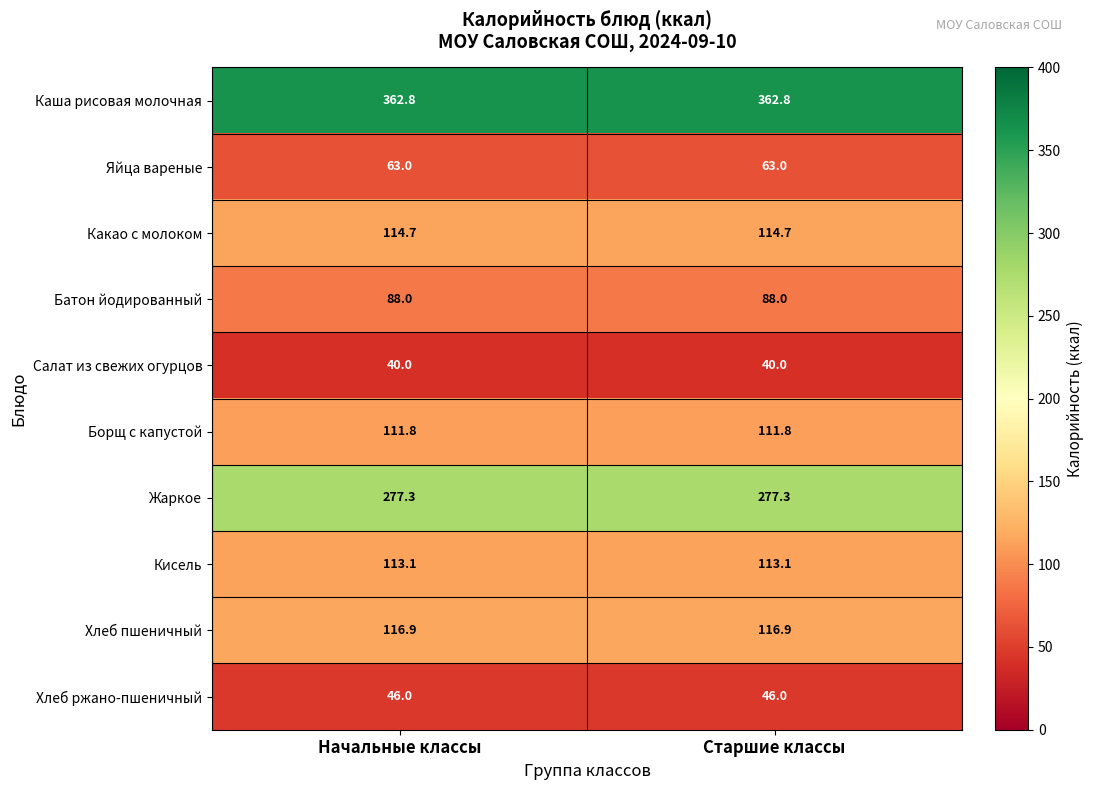

What is the approximate value of Хлеб пшеничный at Начальные классы?

116.9